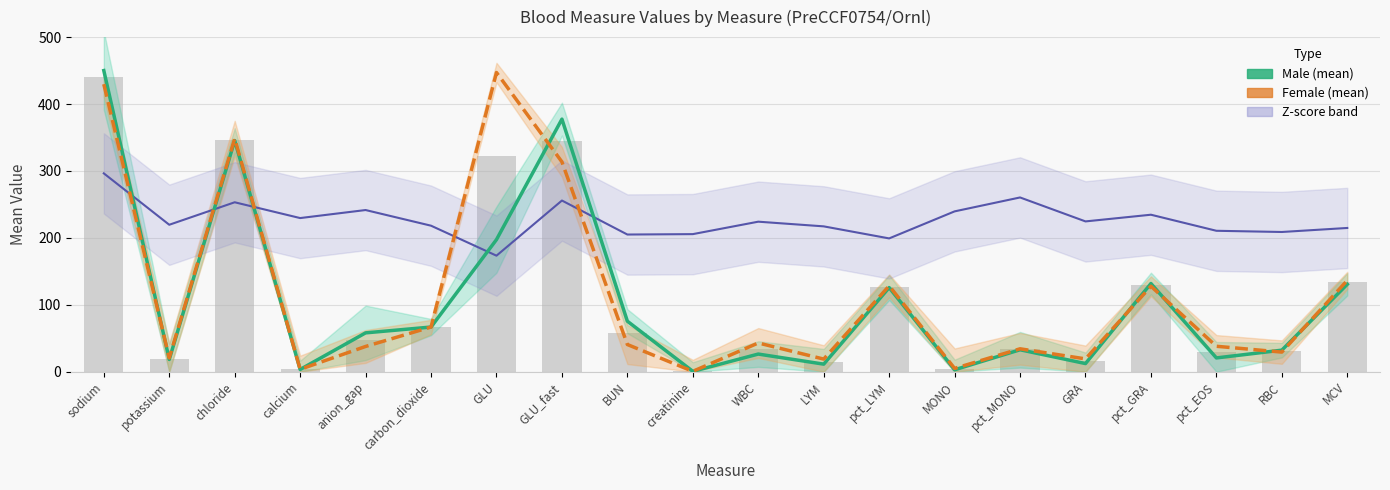

What is the label of the 1st bar from the left?

sodium